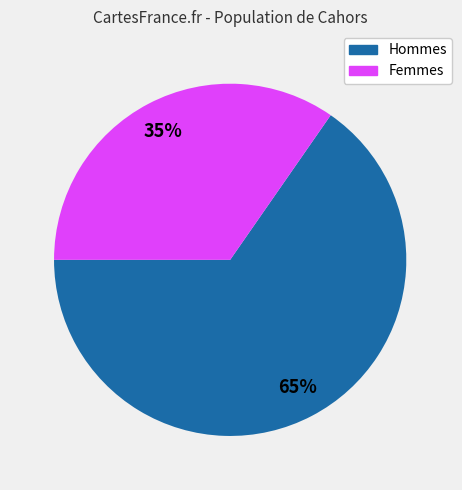

Does any single category account for the majority?

Yes